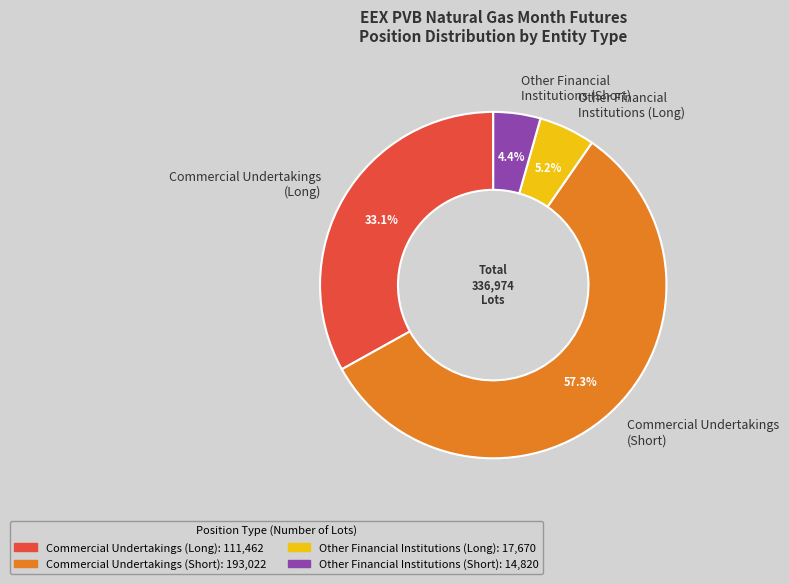

Does any single category account for the majority?

Yes